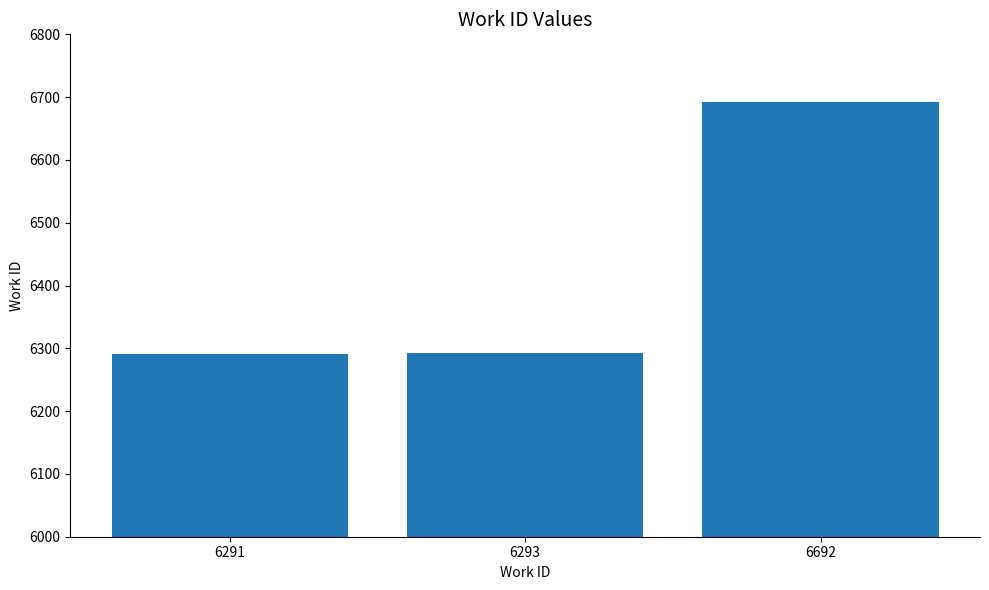

What is the sum of all values?

19276